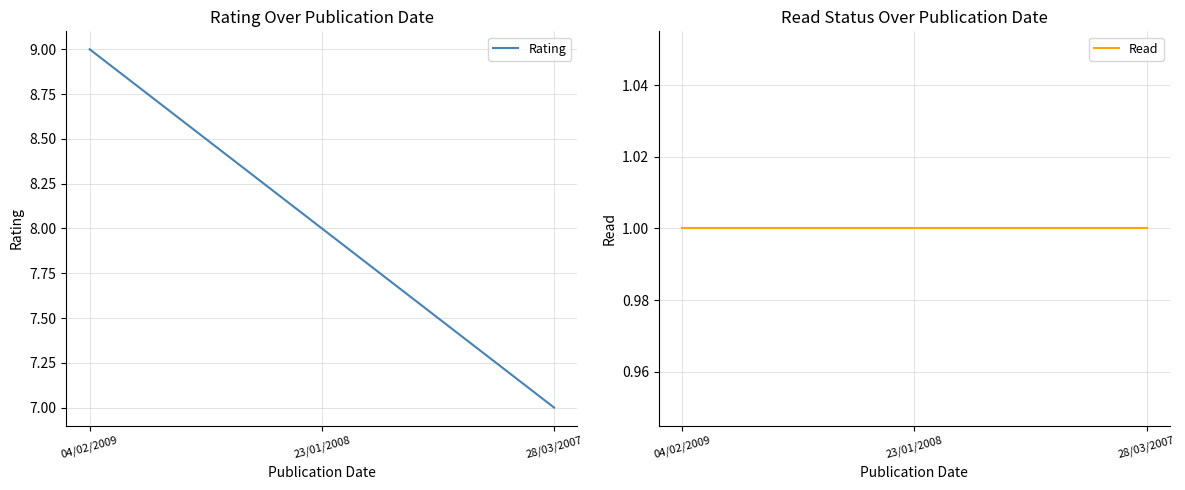

Which category has the highest value in the Rating series?

04/02/2009